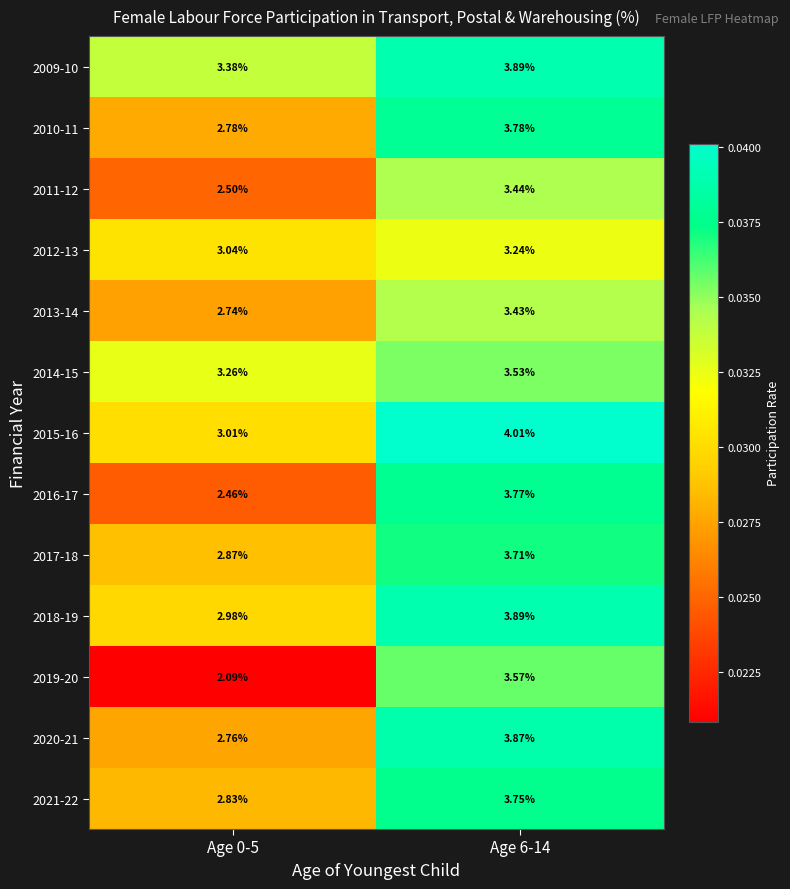

Is the value of 2015-16 at Age 0-5 greater than the value of 2014-15 at Age 6-14?

No